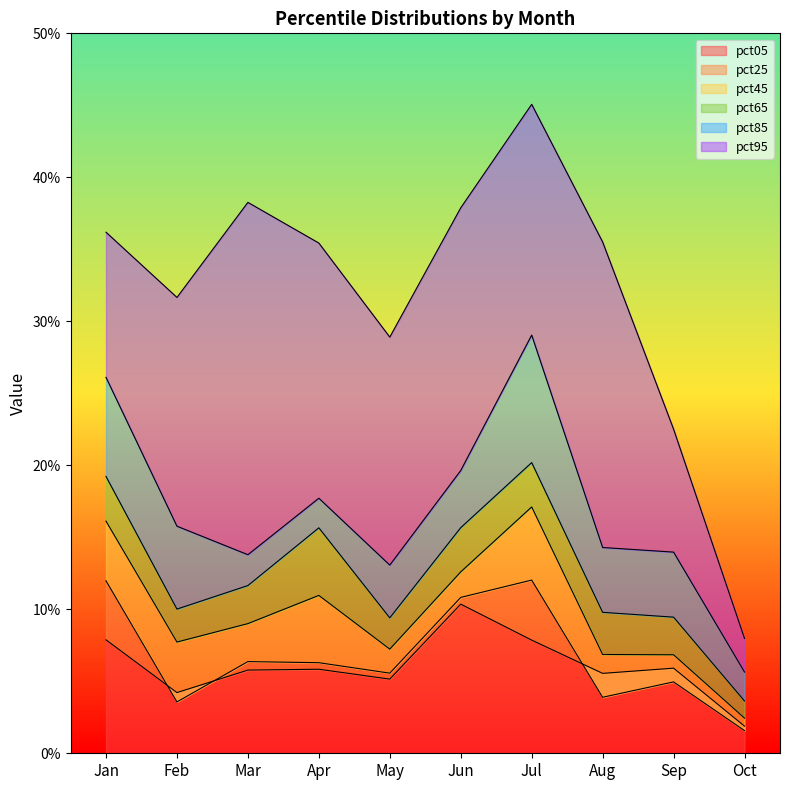

Does the chart display data point markers on the line(s)?

No